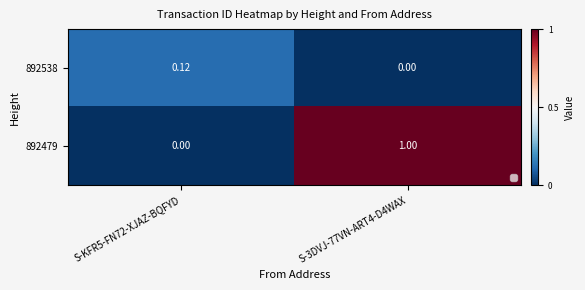

How many values in 892538 are above zero?

1